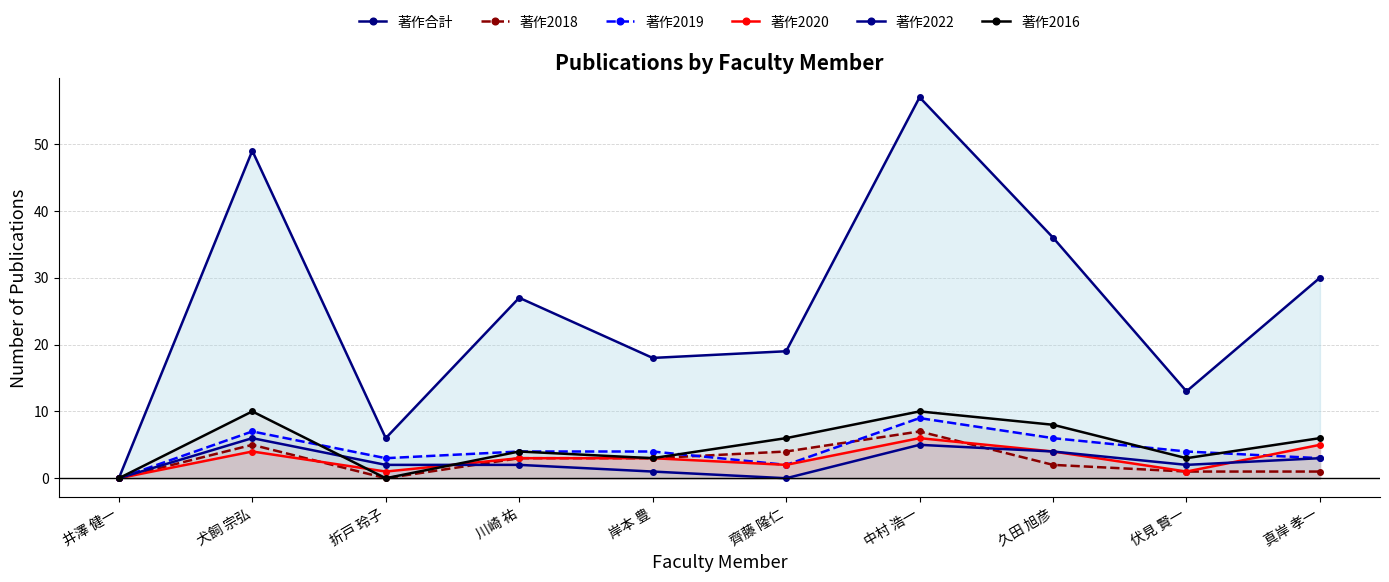

Which category has the highest value in the 著作合計 series?

中村 浩一